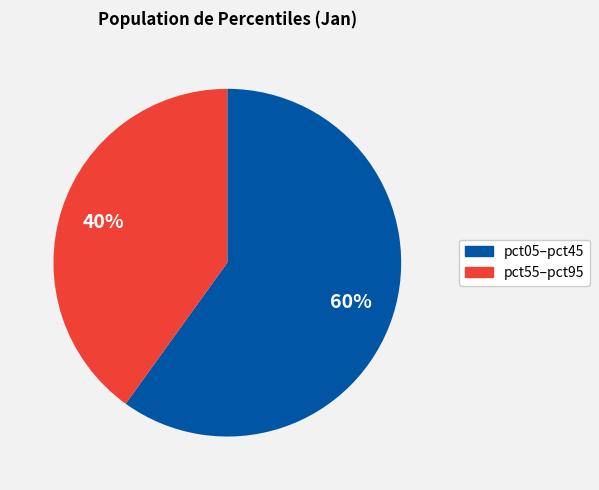

To the nearest percent, what is the difference between the largest and smallest slice percentages?

20%